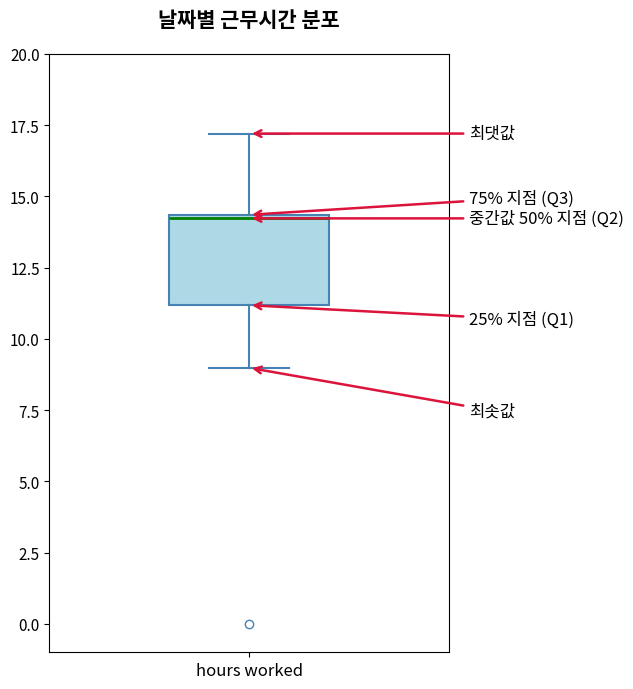

Read this box plot against the y-axis: the position of the median line, the range covered by the box, and the ends of both whiskers. The values are not printed on the chart, so give them approximately, as read against the axis.

median 14.0, box 11.0 to 14.5, whiskers 9.0 to 17.0